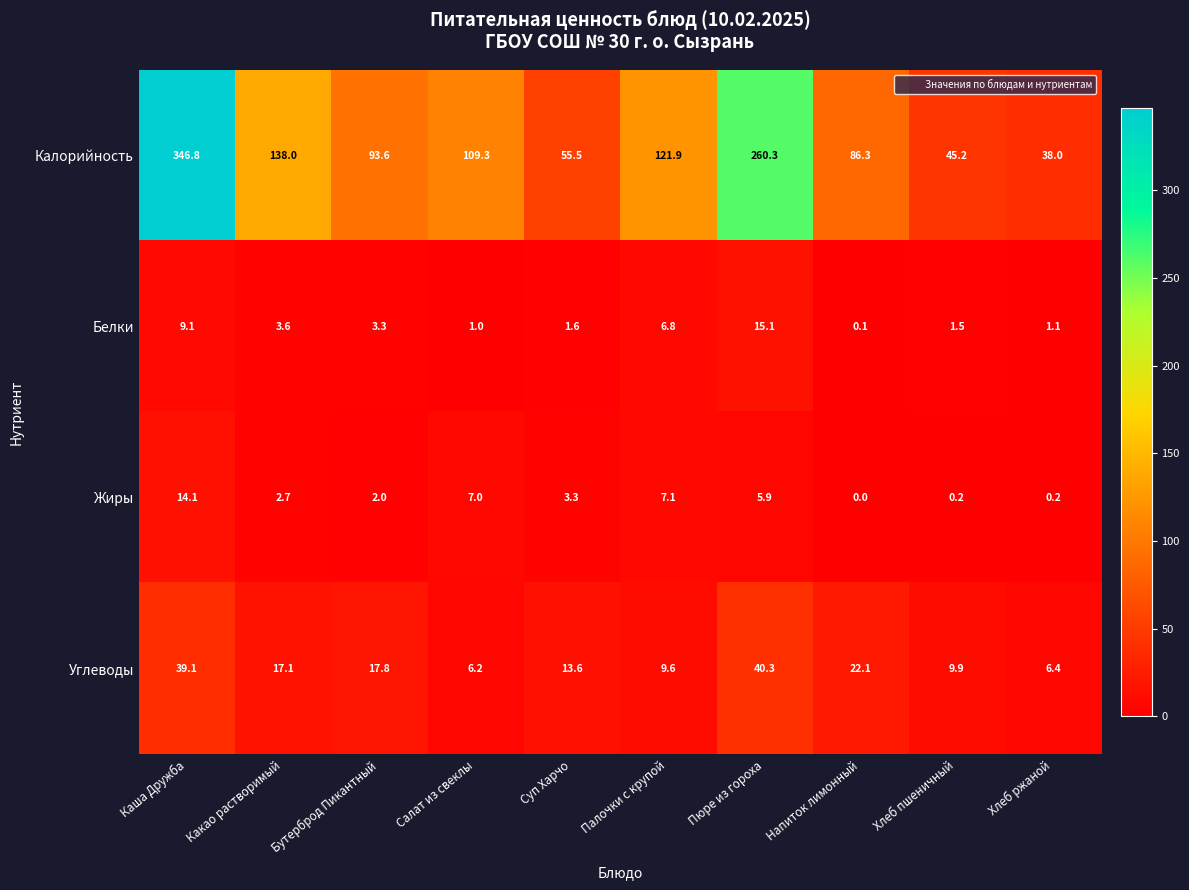

Count the number of categories in the chart.

10